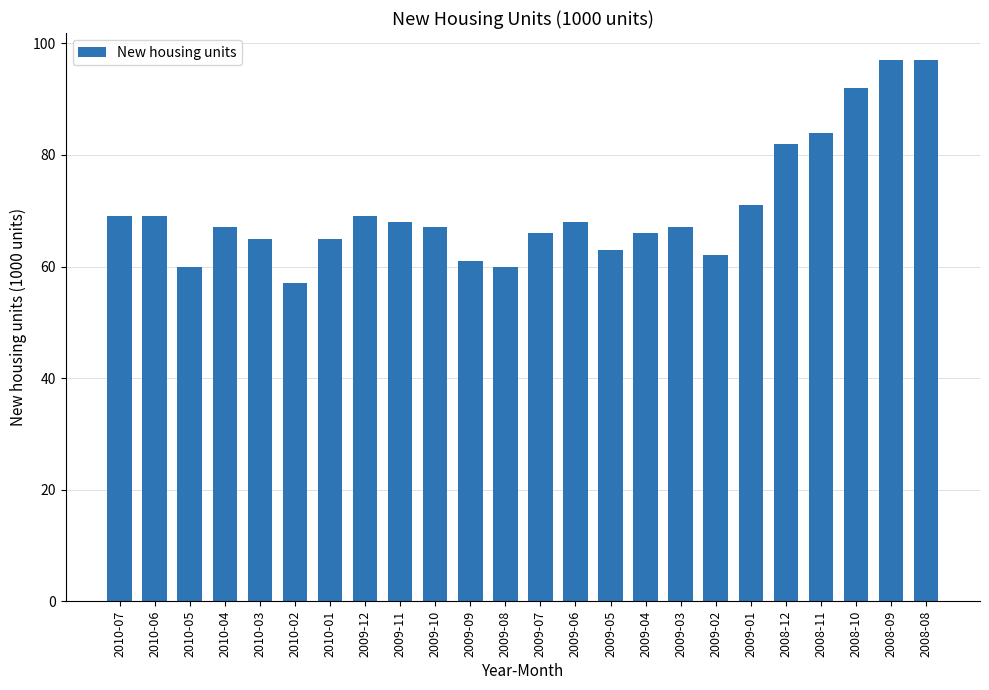

What is the label of the 6th bar from the right?

2009-01